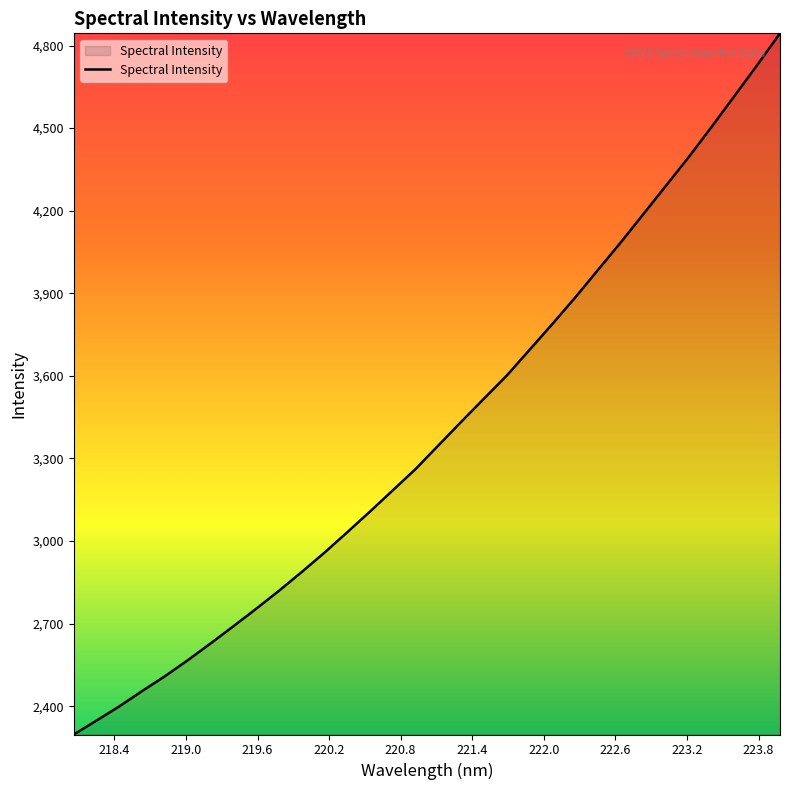

What is the minimum value shown in the chart?

2297.0